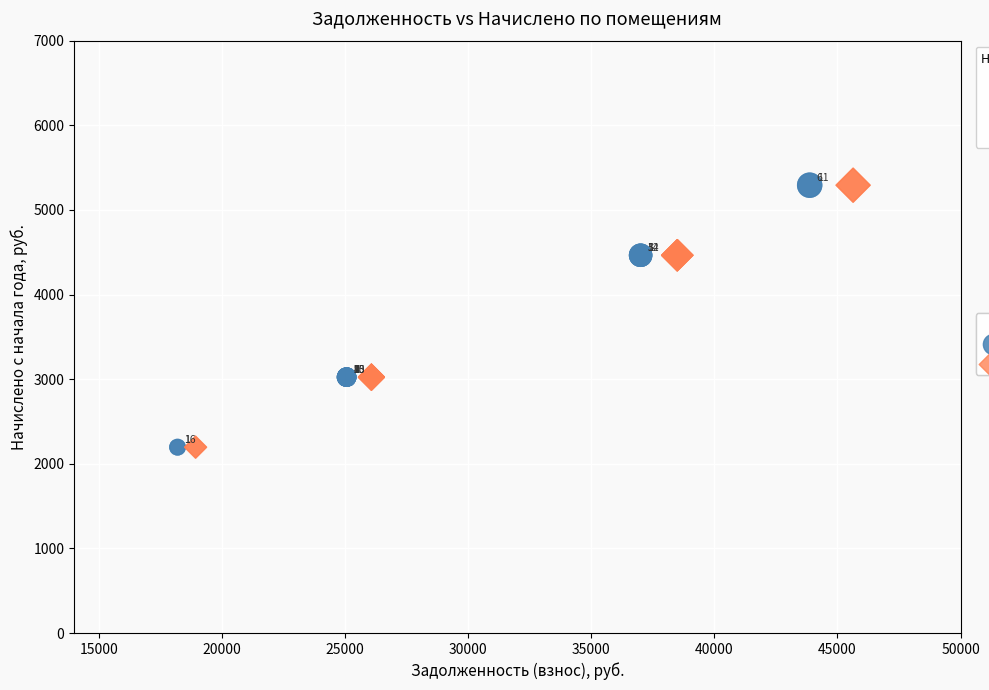

What are all the series names shown in the legend?

задолженность (col_1), задолженность (col_7)